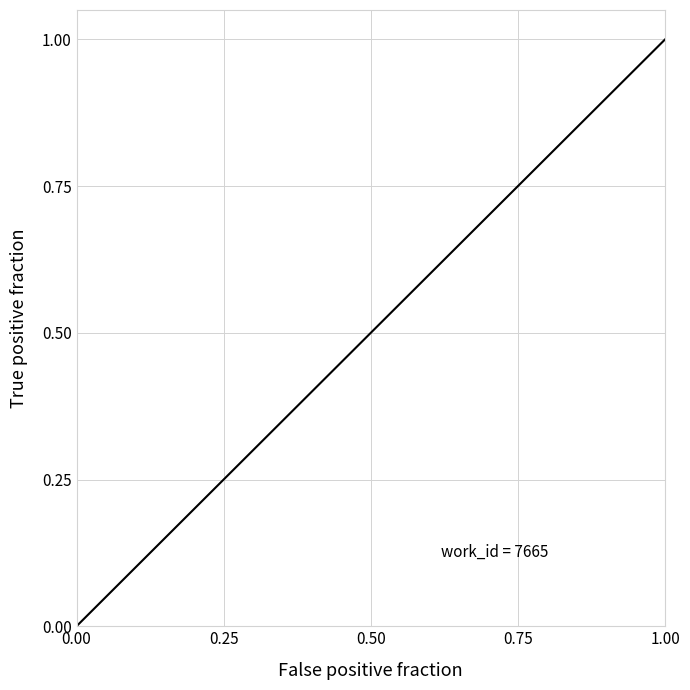

What is the maximum value shown in the chart?

1.0